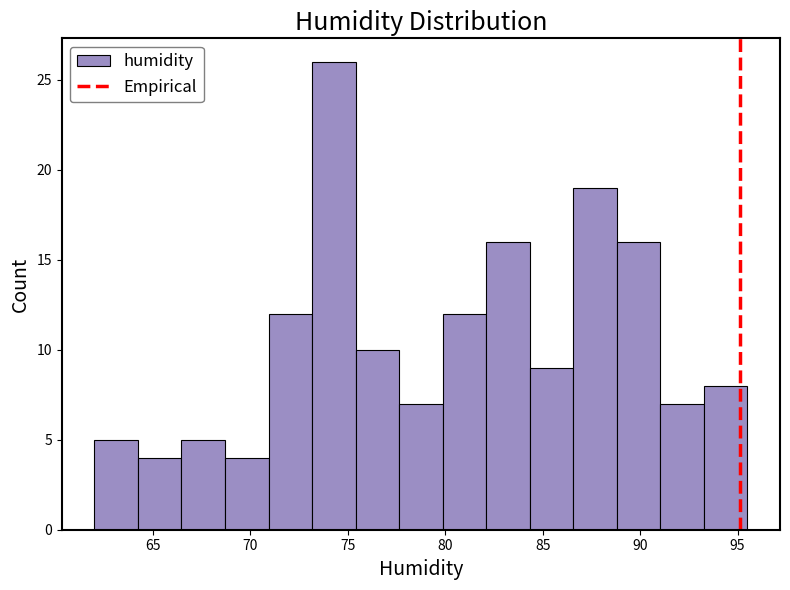

Over which range of the x-axis is the bar tallest?

73.0 to 75.5